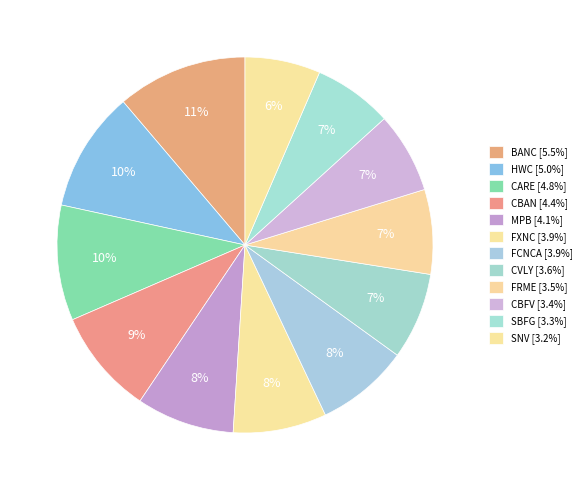

How many slices are in this pie chart?

12